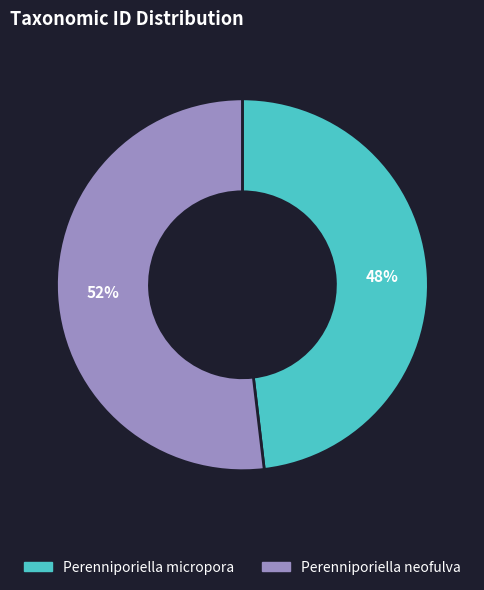

The Perenniporiella micropora slice represents 37% of the pie. True or false?

False